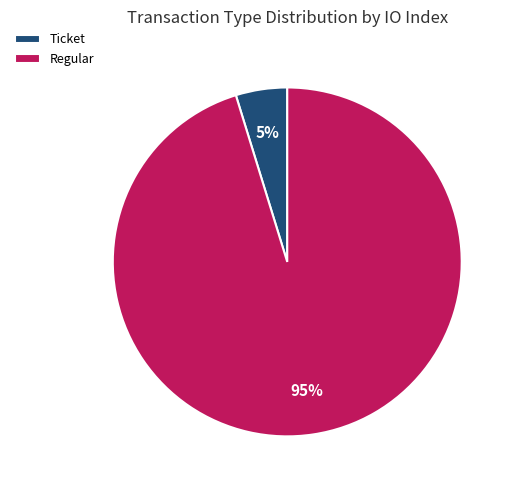

Is Regular the majority of the pie?

Yes